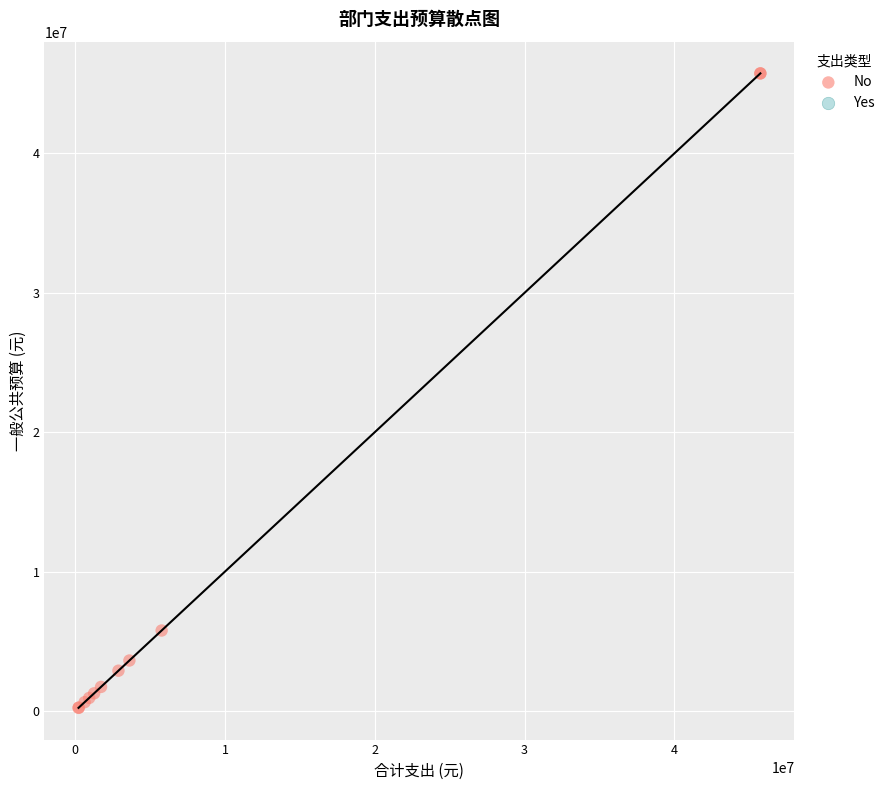

What Y value in the scatter plot is closest to 22979376?

5773453